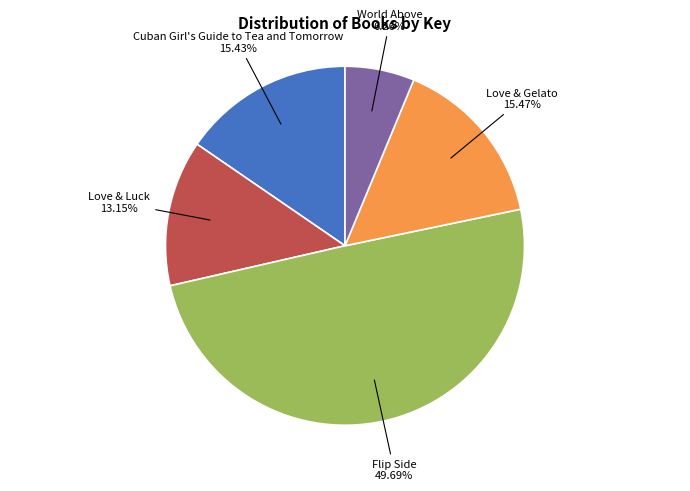

How many slices are in this pie chart?

5